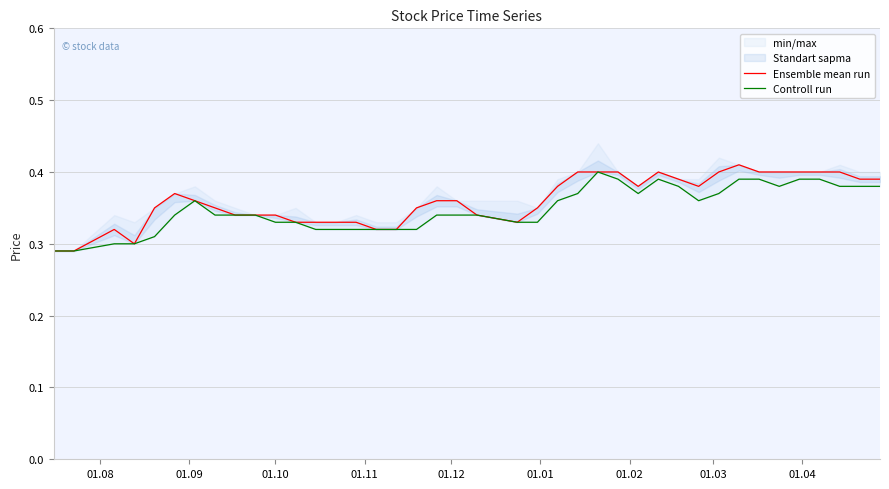

In Controll run, how many points are lower than both neighbors (excluding endpoints)?

3